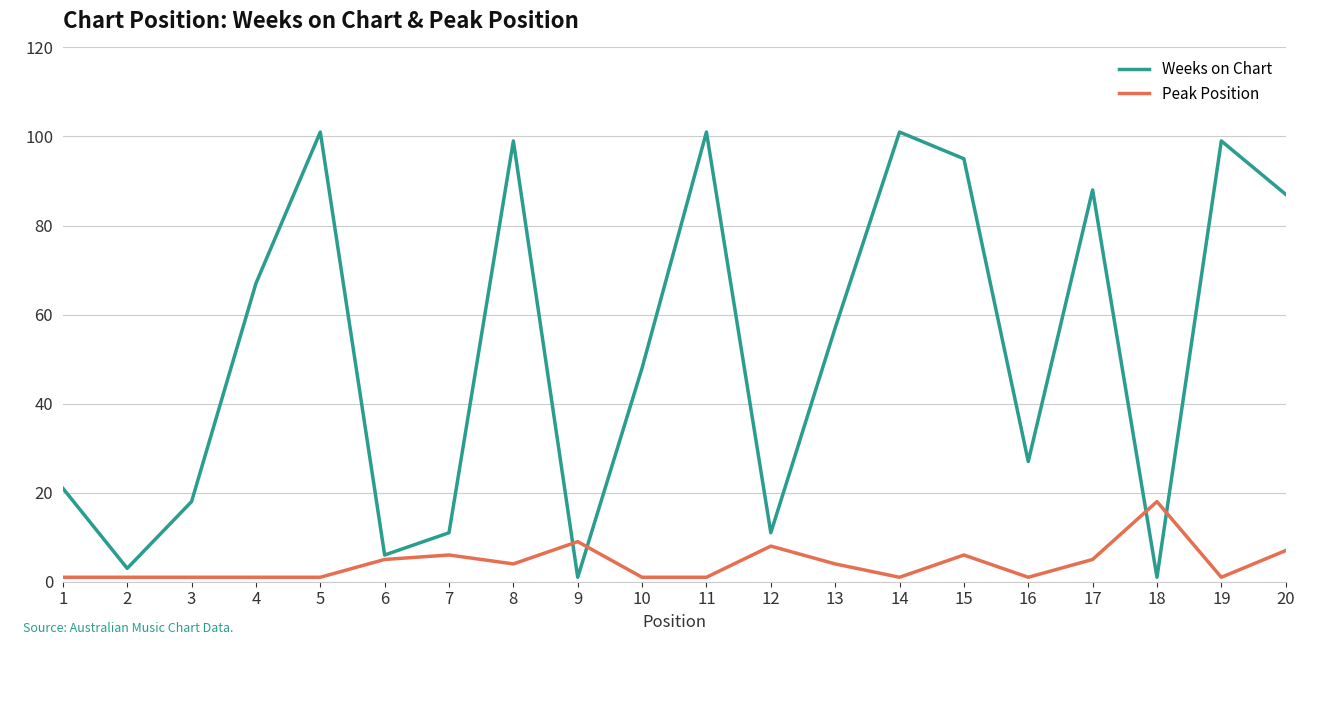

Is this an area chart (filled region under the line)?

No